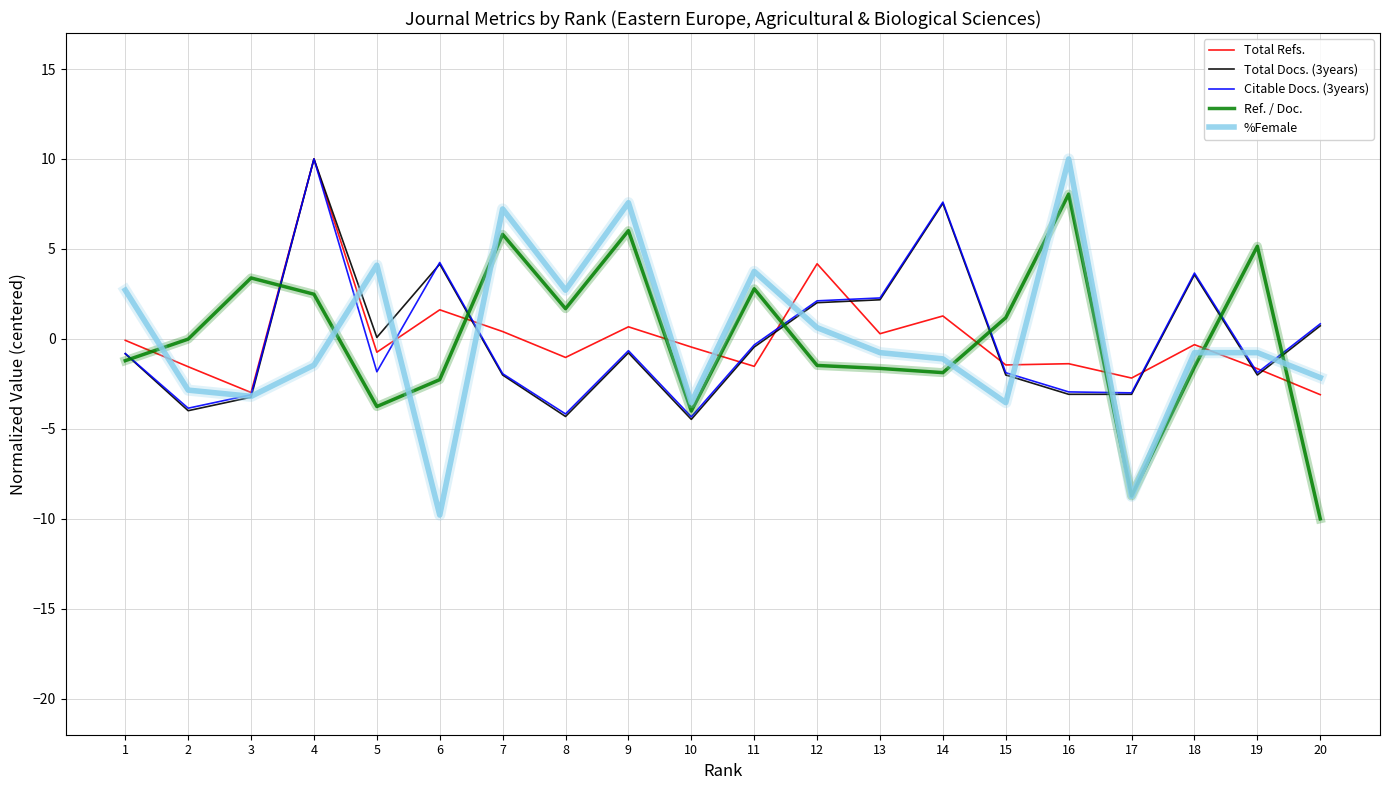

What is the highest value of the Citable Docs. (3years) series?

10.0